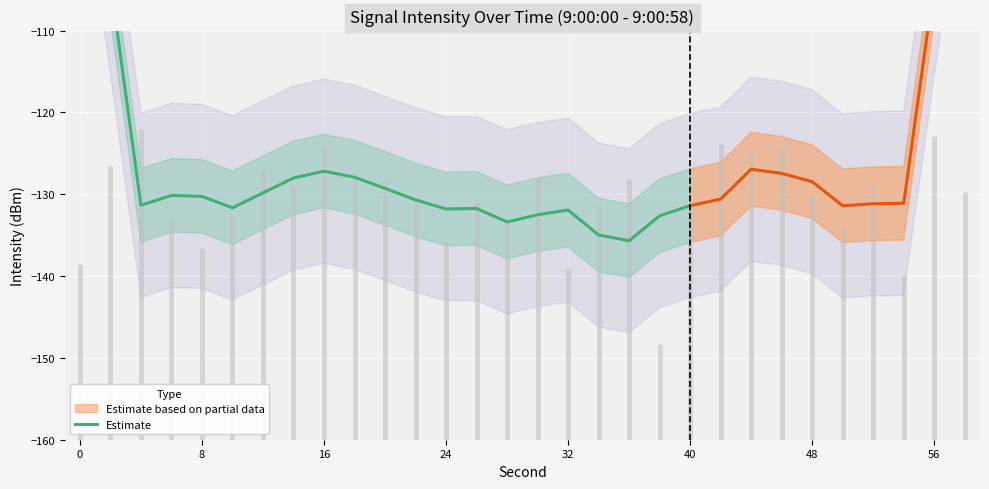

Count the number of categories in the chart.

21